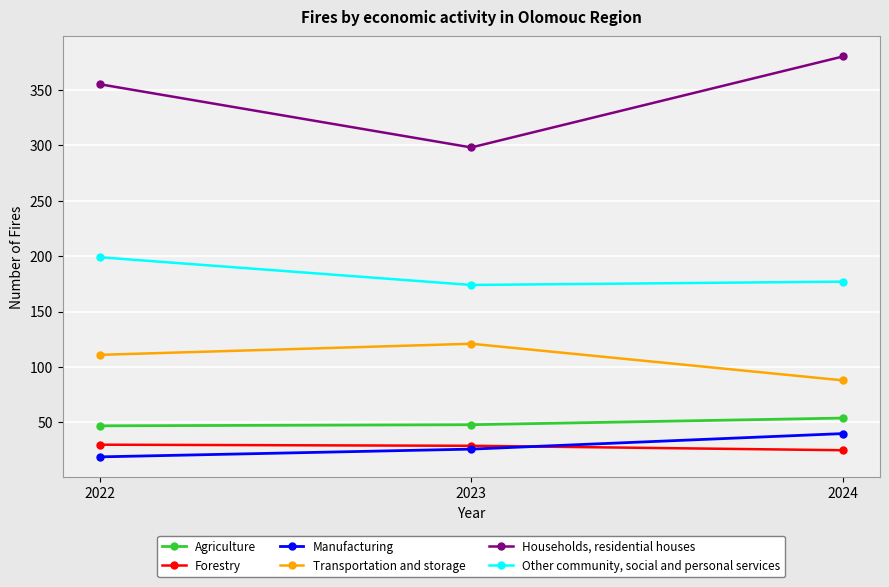

True or false: Agriculture has a value of 84 at 2024.

False